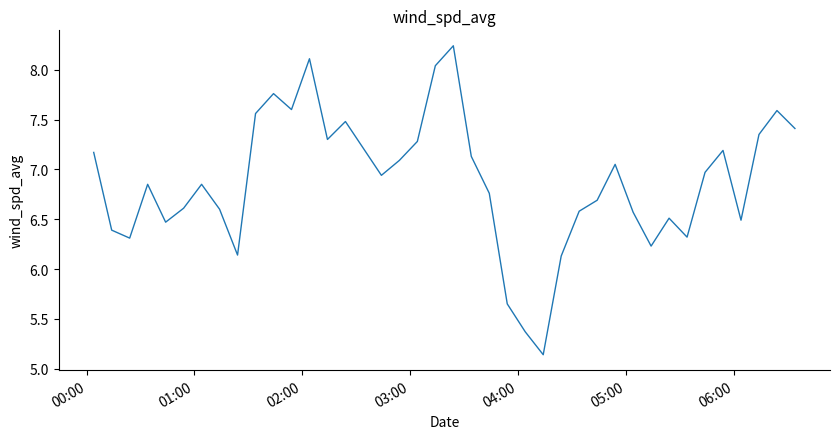

What is the difference between the maximum and minimum values?

3.1